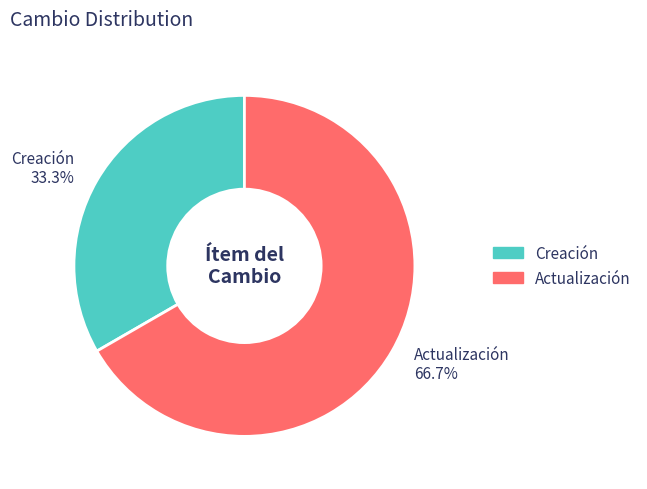

Is it true that Creación is 33% of the pie?

True